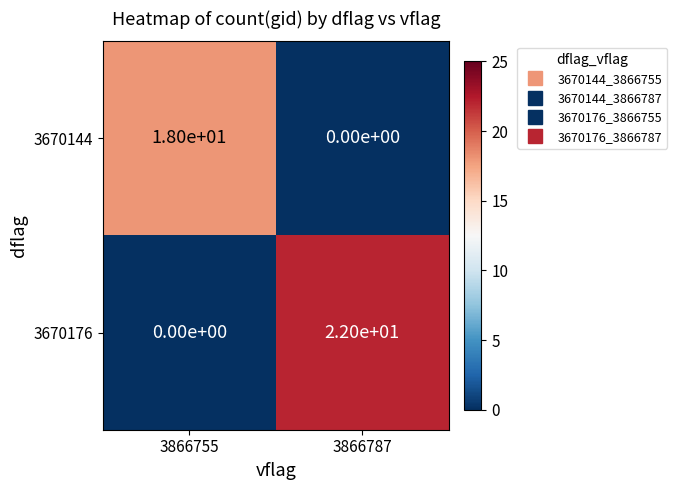

What value does the 3670144 series have at 3866755?

18